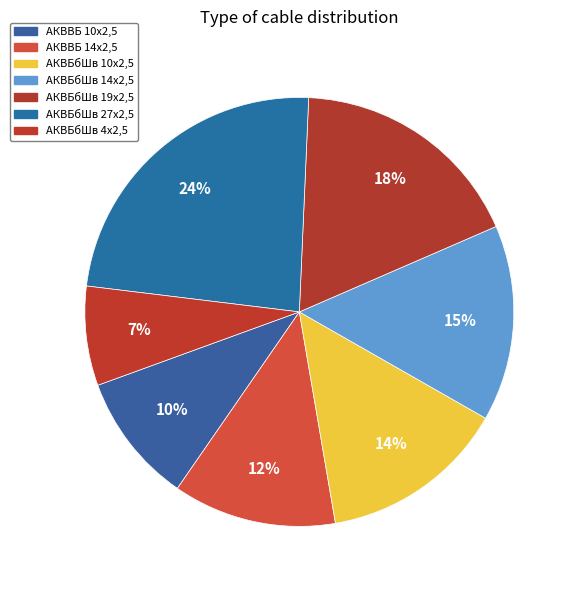

What percentage is NOT represented by АКВБбШв 14х2,5?

85.2%